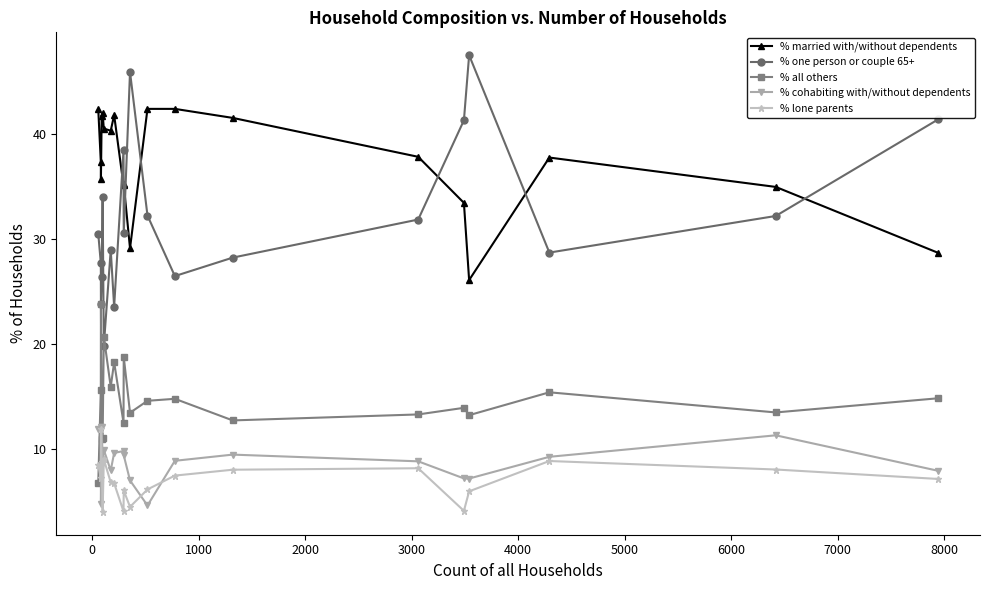

True or false: % one person or couple 65+ has more than 2 interior local peaks.

True